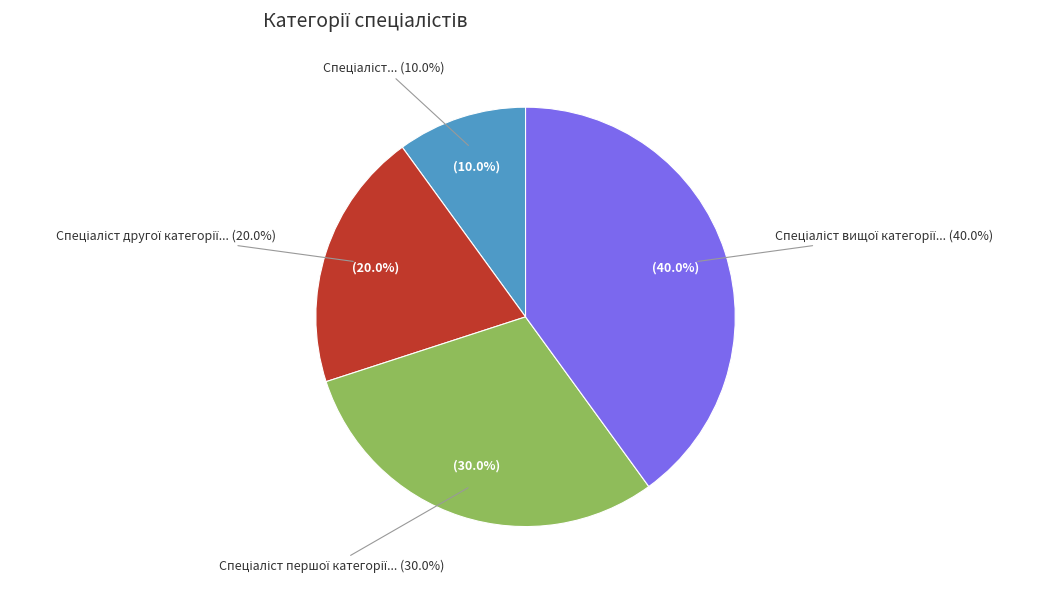

What percentage is the Спеціаліст slice, to the nearest percent?

10%